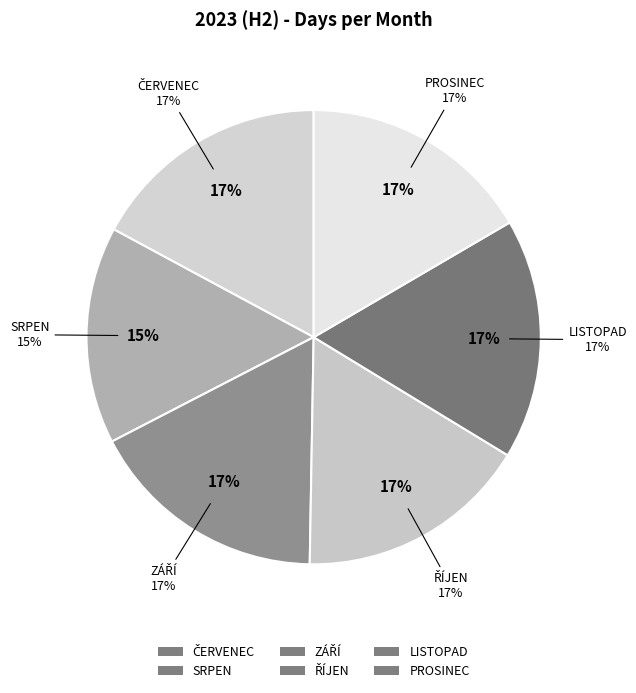

What is the ratio of the value at LISTOPAD to the value at SRPEN?

1.1